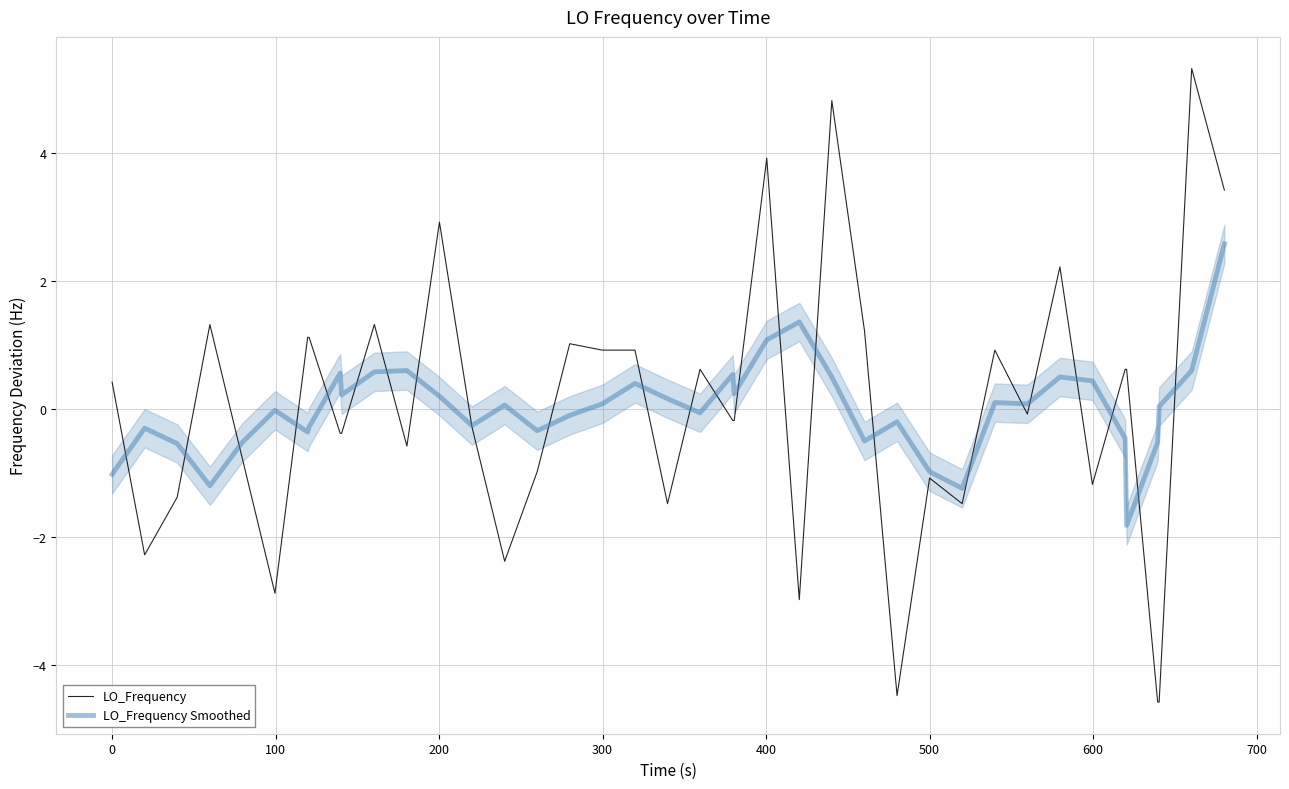

True or false: LO_Frequency Smoothed has more than 2 interior local peaks.

True